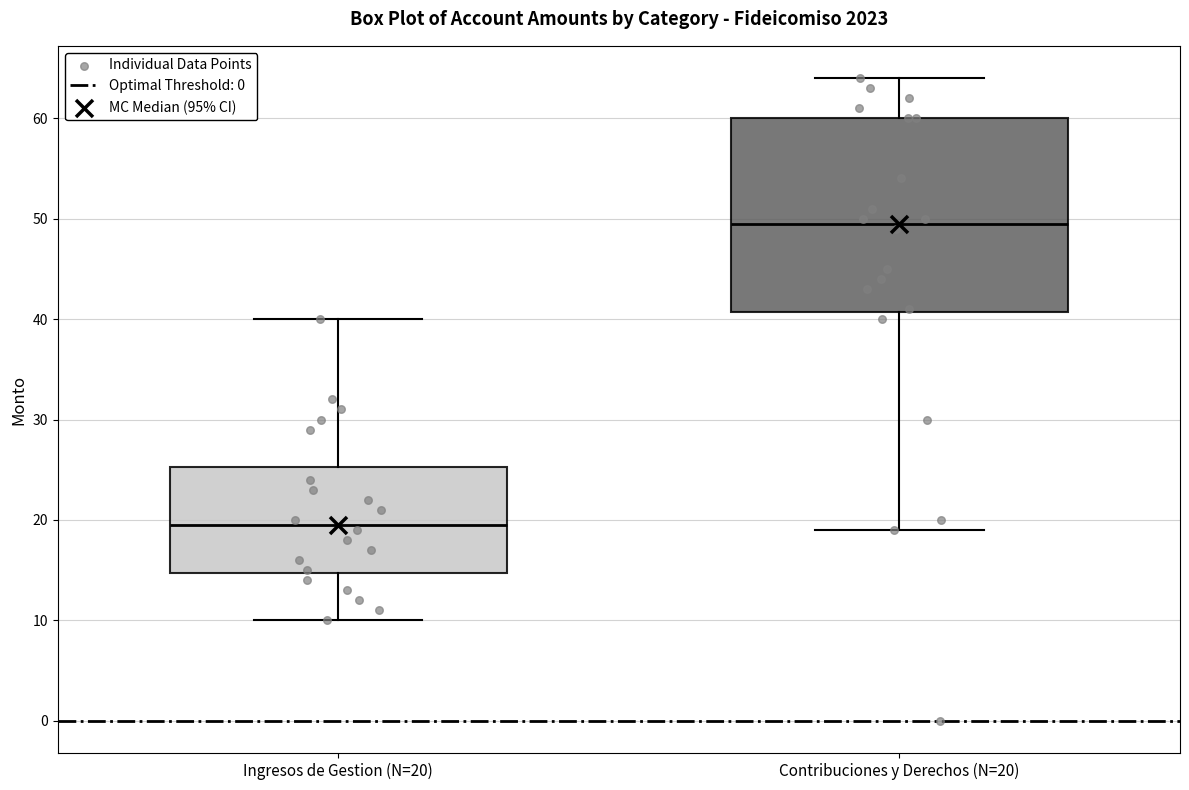

Where is the upper edge of the box for Contribuciones y Derechos (N=20) on the y-axis? The values are not printed on the chart, so give them approximately, as read against the axis.

60